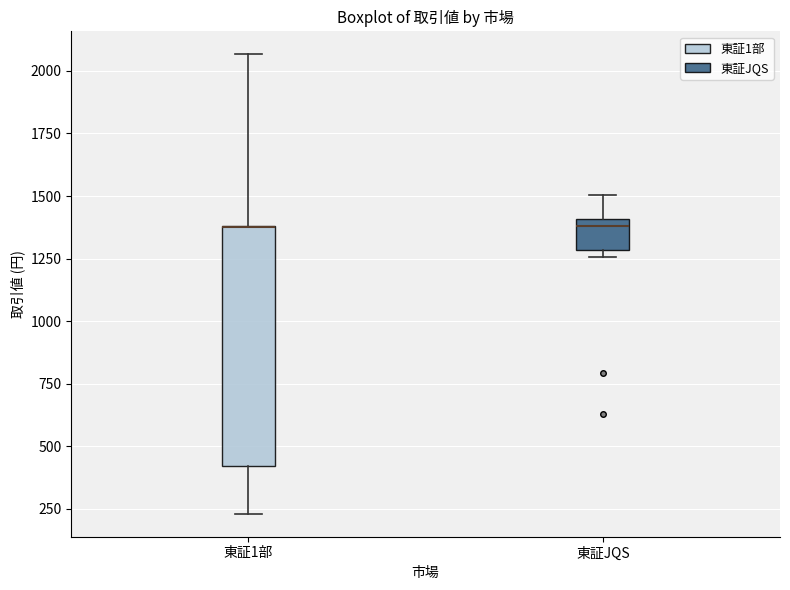

Reading left to right, read every box against the y-axis: the position of its median line, the range the box covers, and the ends of its whiskers. The values are not printed on the chart, so give them approximately, as read against the axis.

東証1部: median 1400 (drawn on the box's upper edge), box 400 to 1400, whiskers 250 to 2050
東証JQS: median 1400 (just below the box's upper edge), box 1300 to 1400, whiskers 1250 to 1500